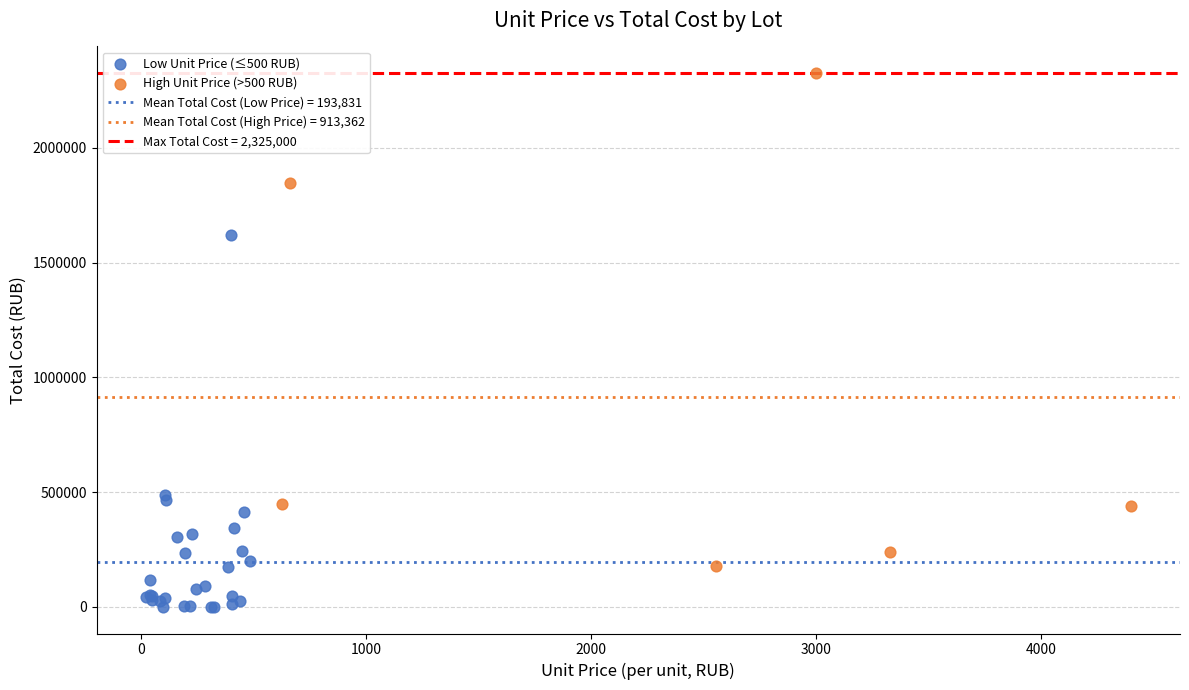

Which series reaches the maximum Y coordinate?

High Unit Price (>500 RUB)